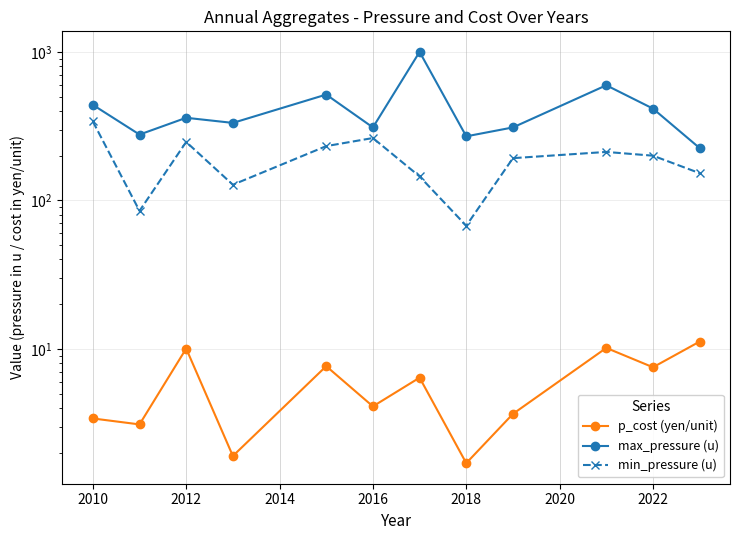

What is the minimum value shown in the chart?

1.7